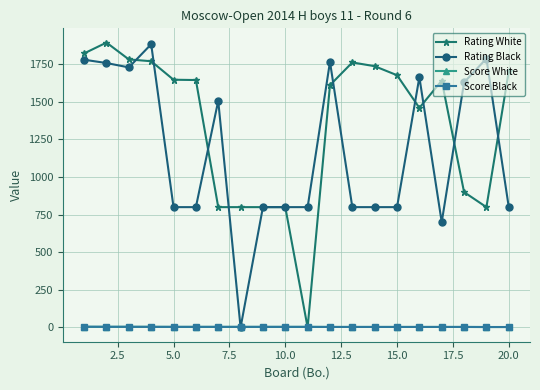

What is the average value of the Rating Black series?

1170.2